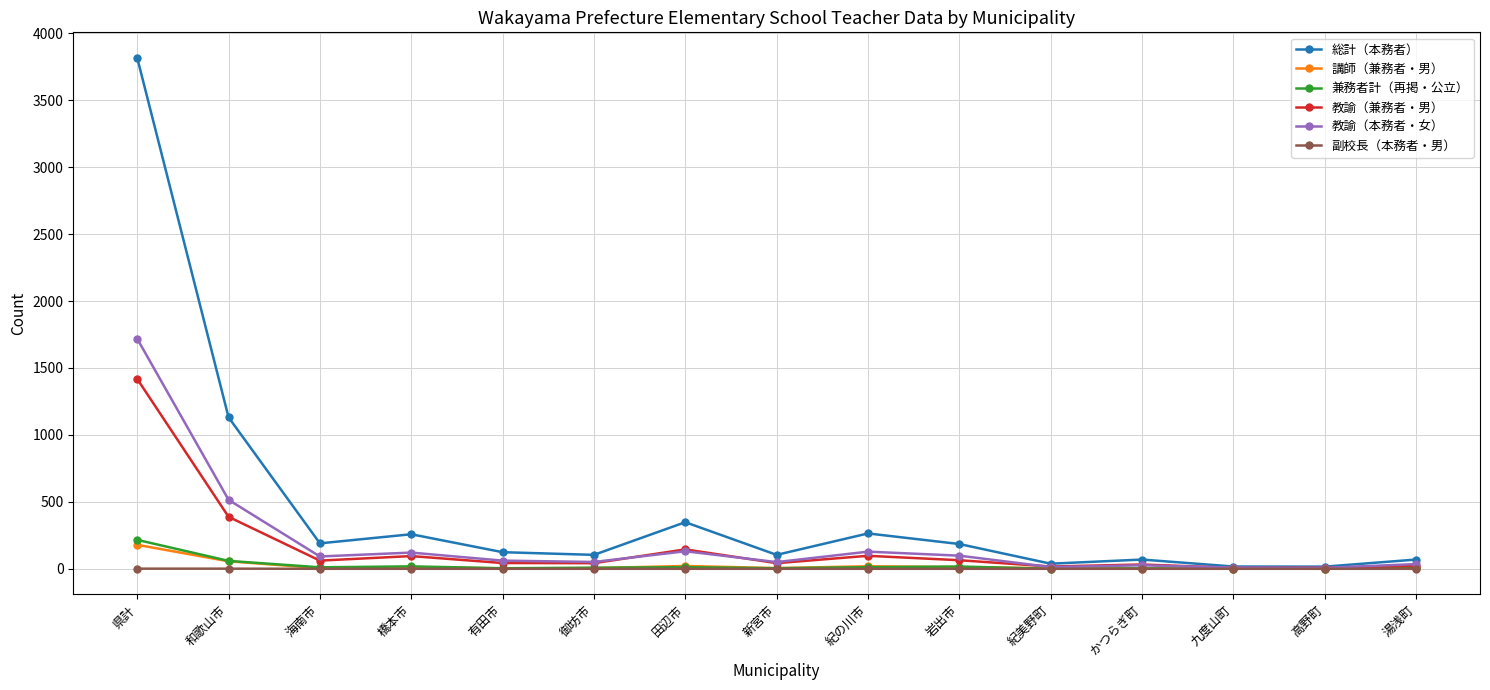

How many categories are shown in the chart?

15